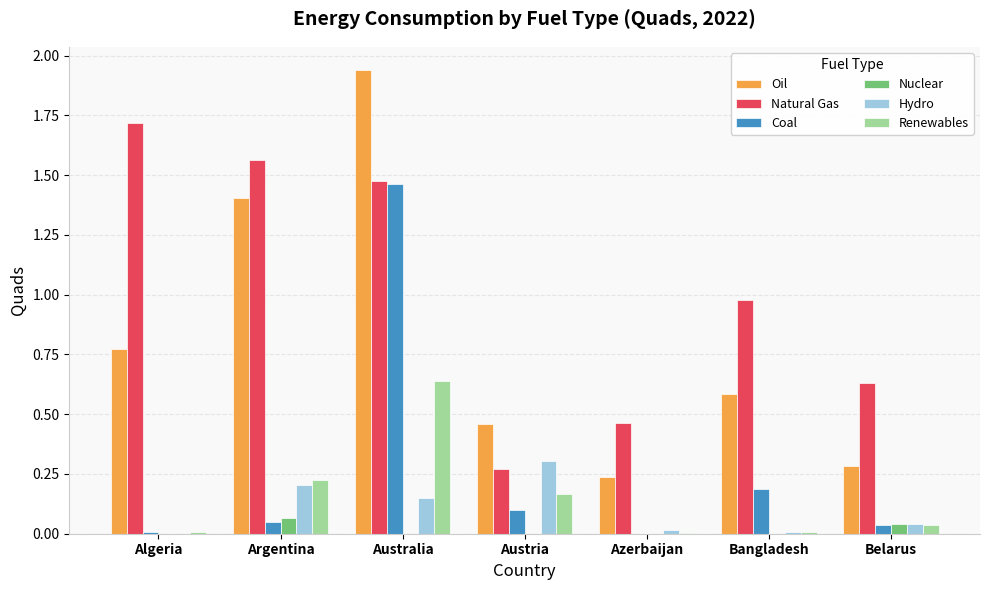

The Renewables series shows 0.1 at Argentina. True or false?

False